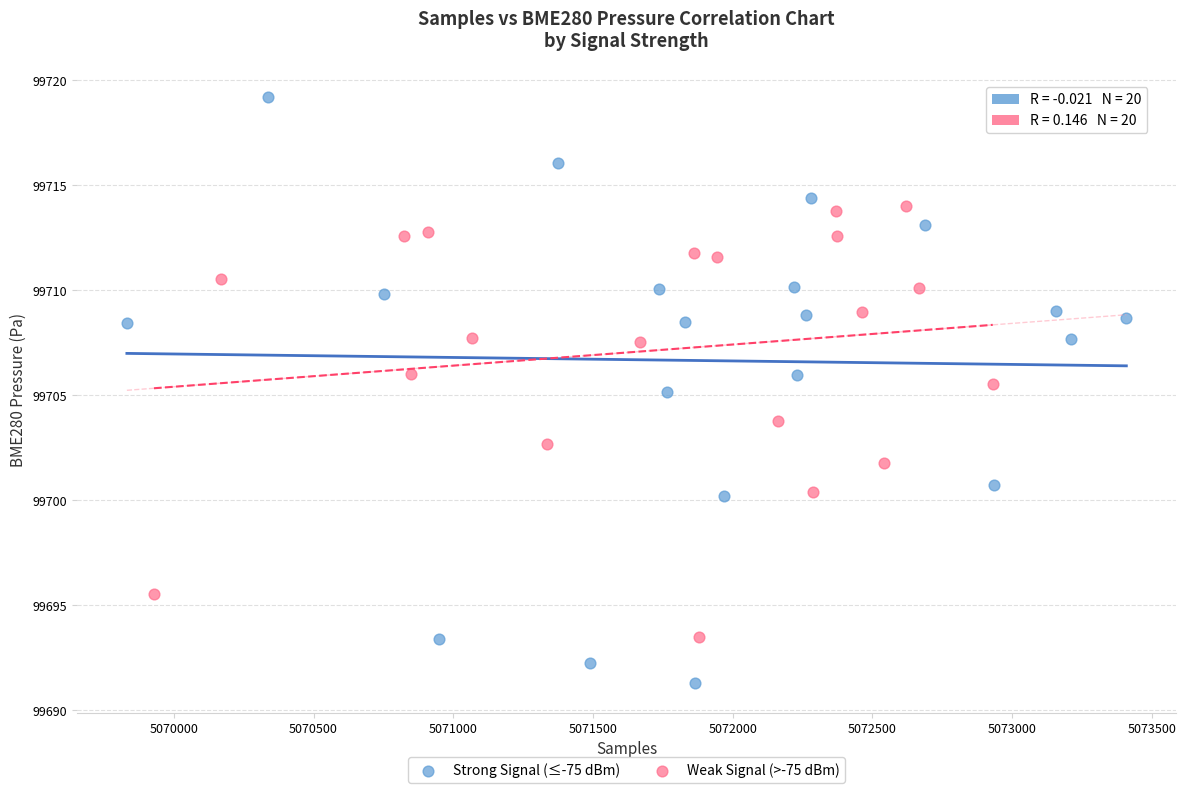

Which series has the largest Y range (max minus min)?

Strong Signal (≤-75 dBm)